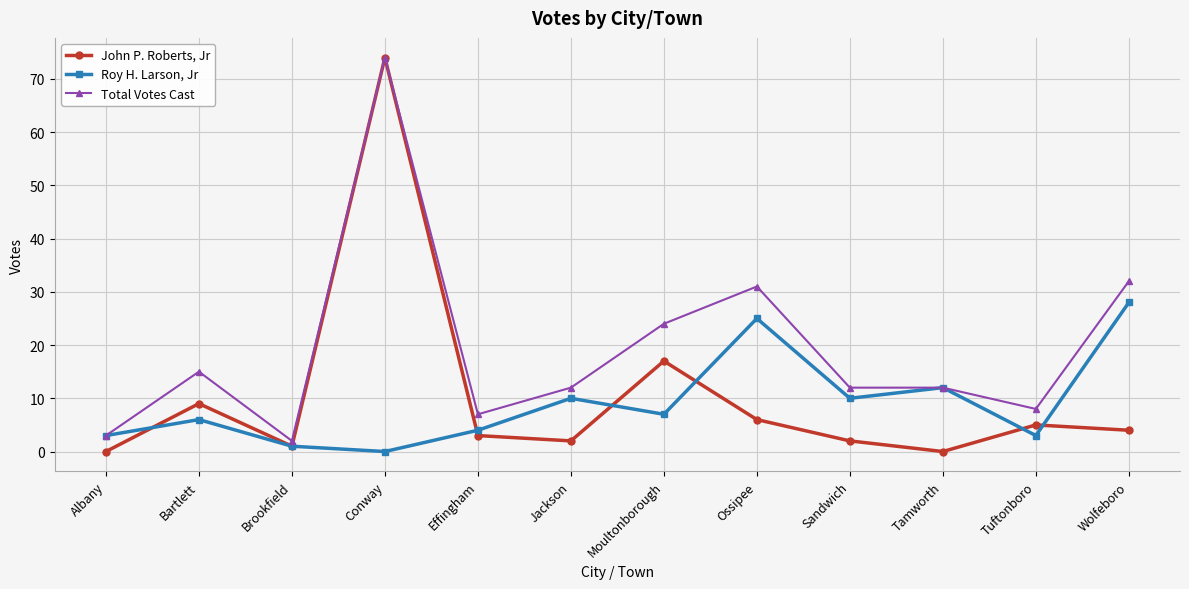

At which category does Roy H. Larson, Jr reach its first local peak?

Bartlett